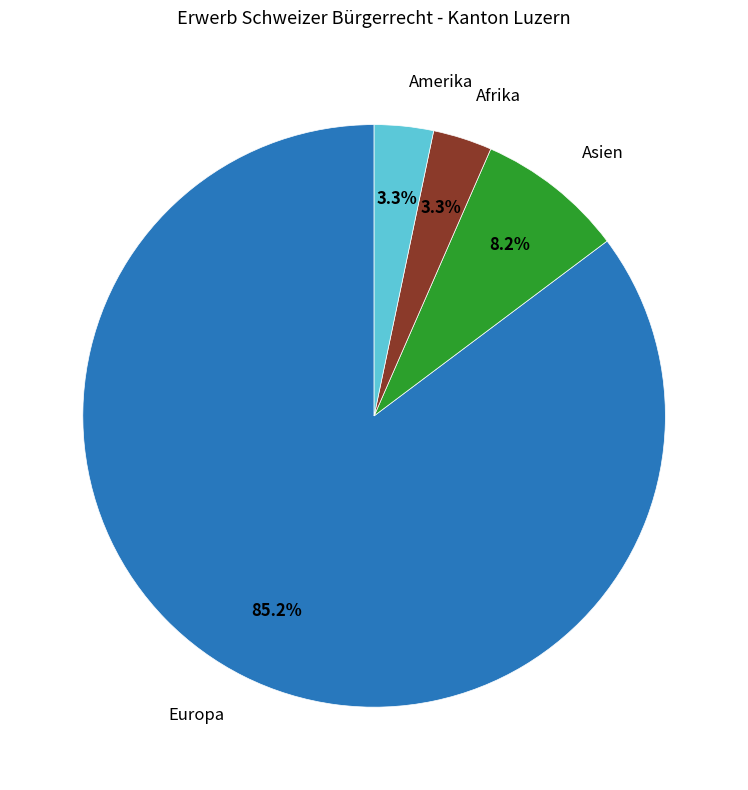

Is there any slice that represents more than half of the pie?

Yes